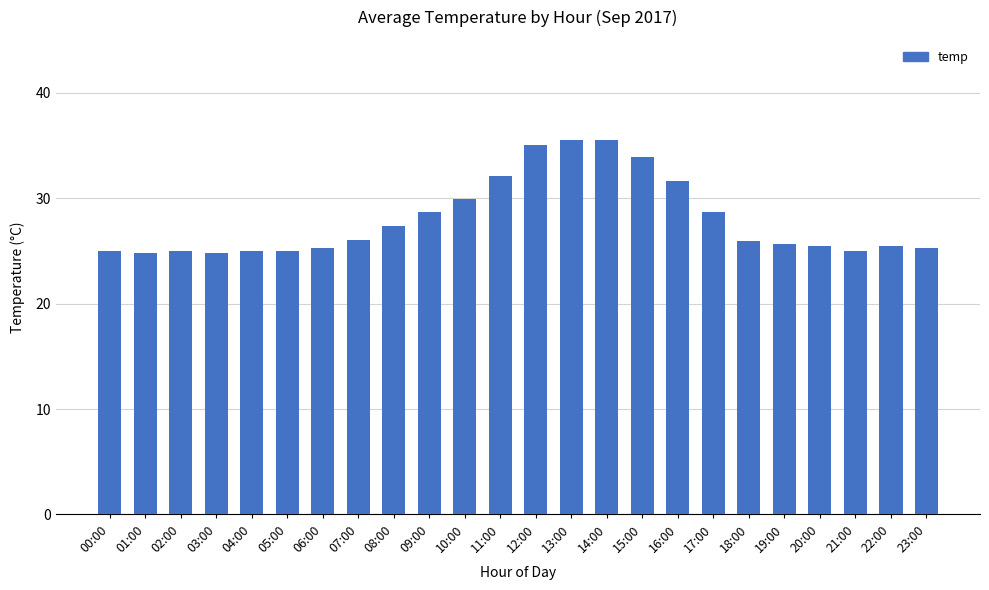

Where is the data nearest to the value 30?

10:00